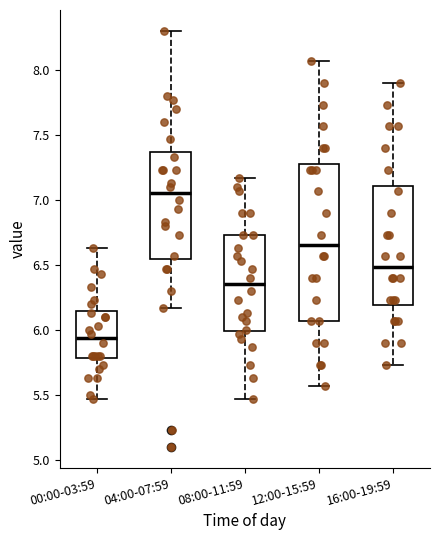

Comparing the boxes themselves (not the whiskers), which one is the tallest?

12:00-15:59